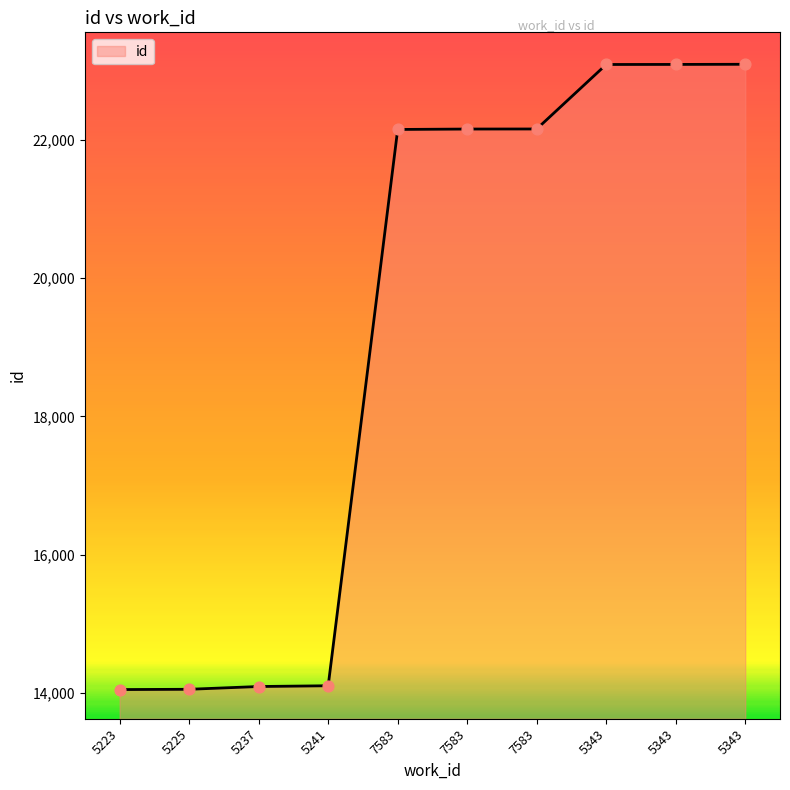

What is the change in value from 5223 to 7583?

+8101